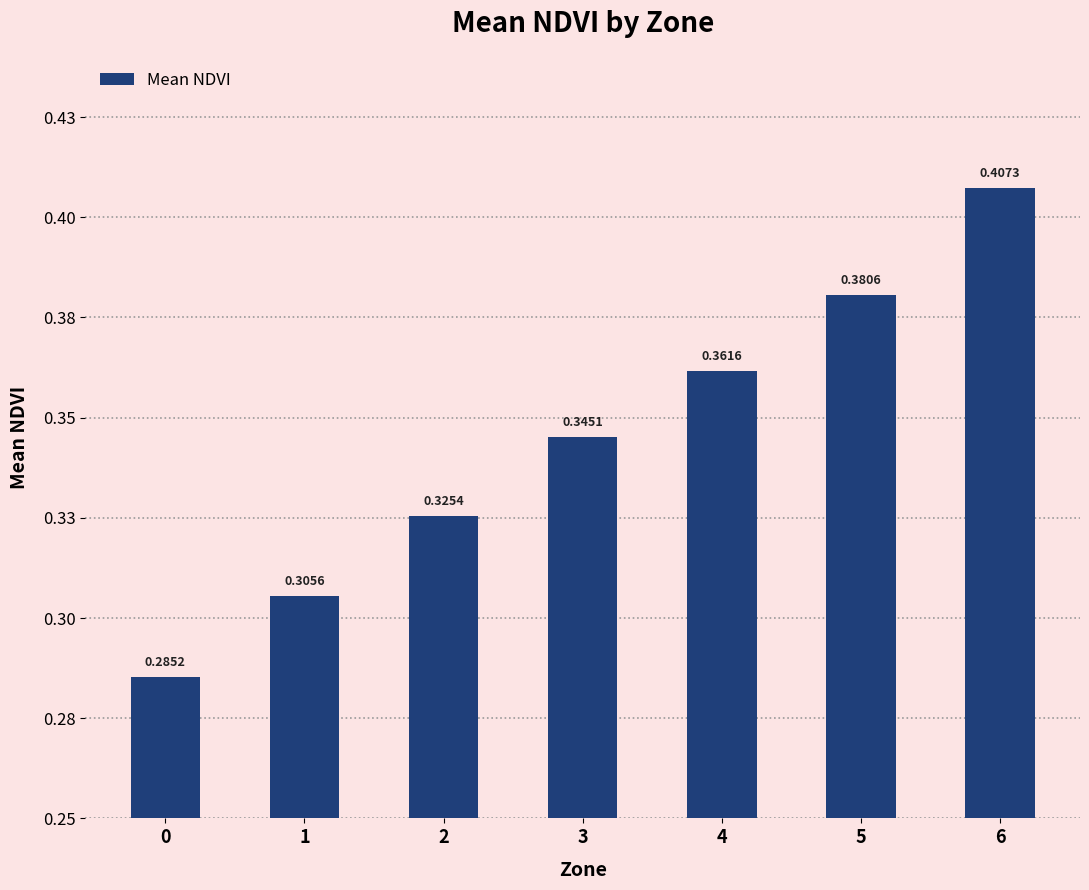

Does the chart contain stacked bars?

No